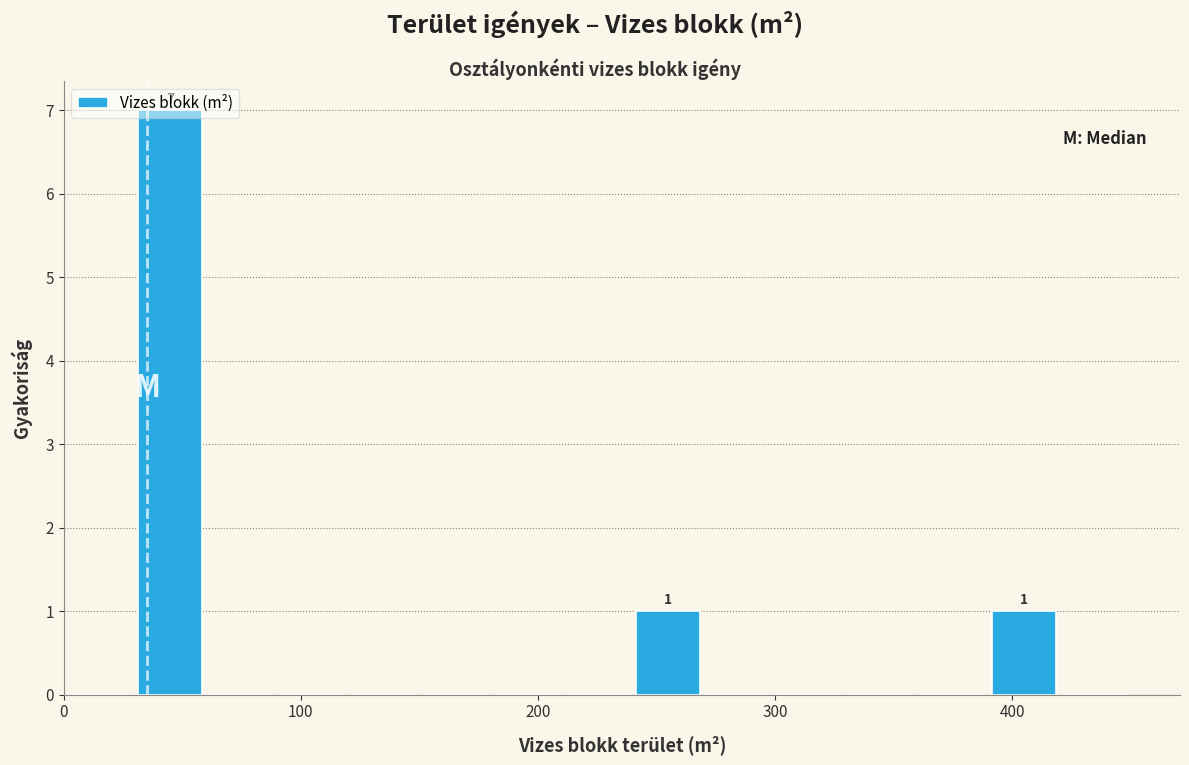

Read against the x-axis, roughly where is the centre of the tallest bar?

50